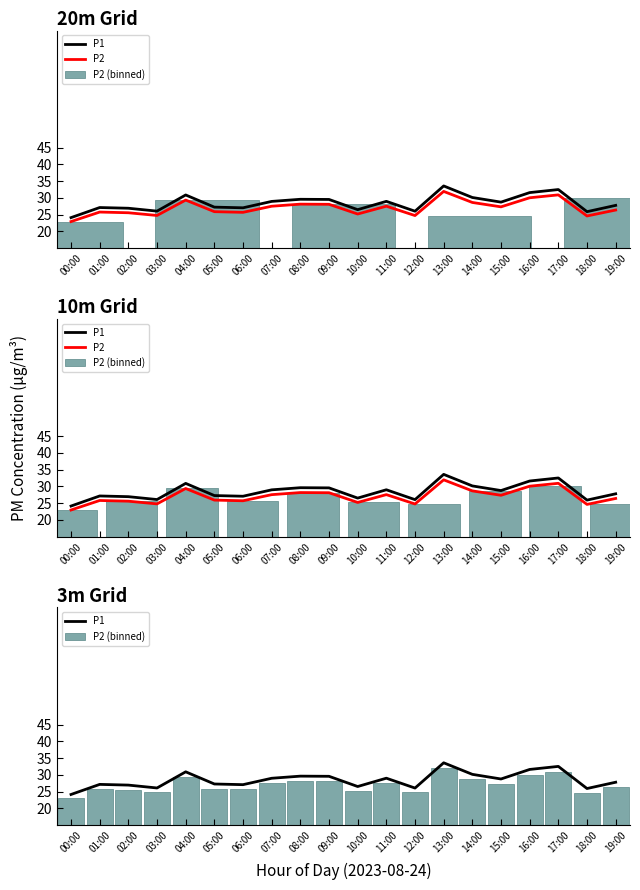

What is the total value across all series at 01:00?

78.7